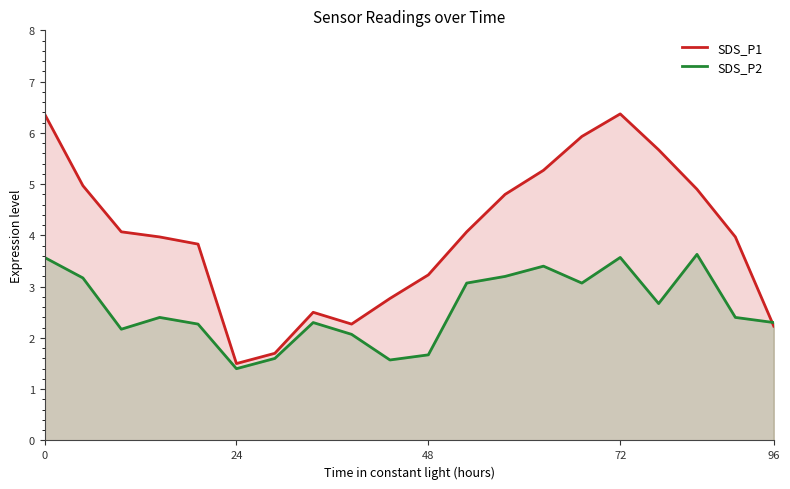

Reading right to left, what are all the values shown in this chart?

SDS_P1: 2.2	4.0	4.9	5.7	6.4	5.9	5.3	4.8	4.1	3.2	2.8	2.3	2.5	1.7	1.5	3.8	4.0	4.1	5.0	6.4
SDS_P2: 2.3	2.4	3.6	2.7	3.6	3.1	3.4	3.2	3.1	1.7	1.6	2.1	2.3	1.6	1.4	2.3	2.4	2.2	3.2	3.6